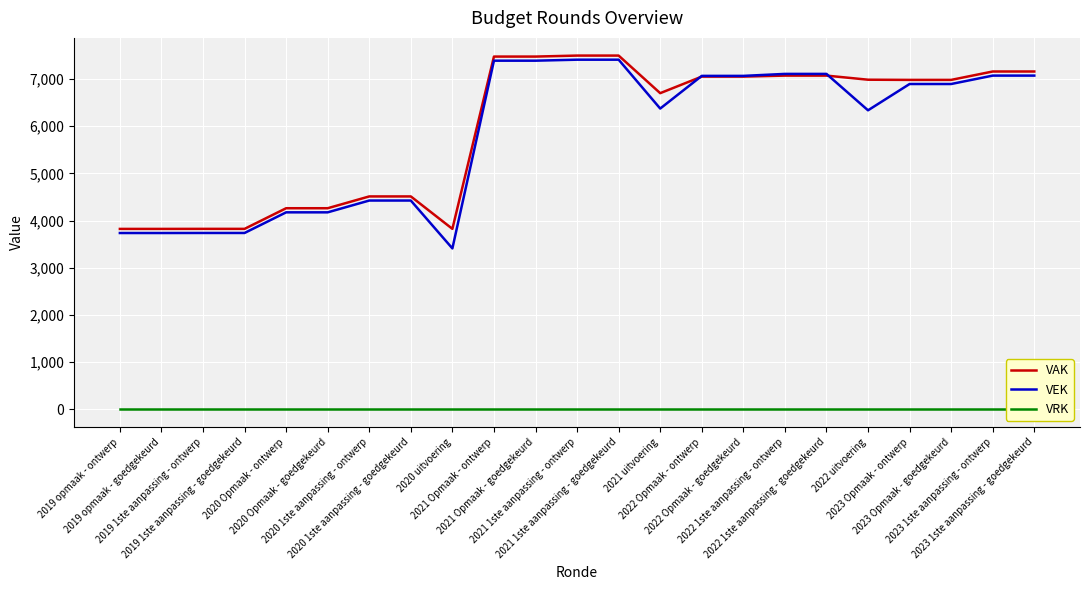

The VEK series shows 7071 at 2023 1ste aanpassing - ontwerp. True or false?

True